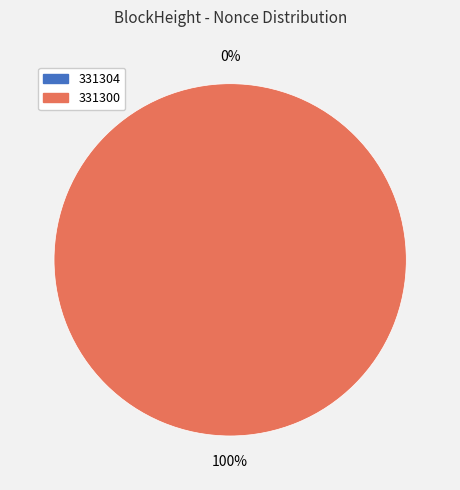

What is the change in value from 331304 to 331300?

+40379